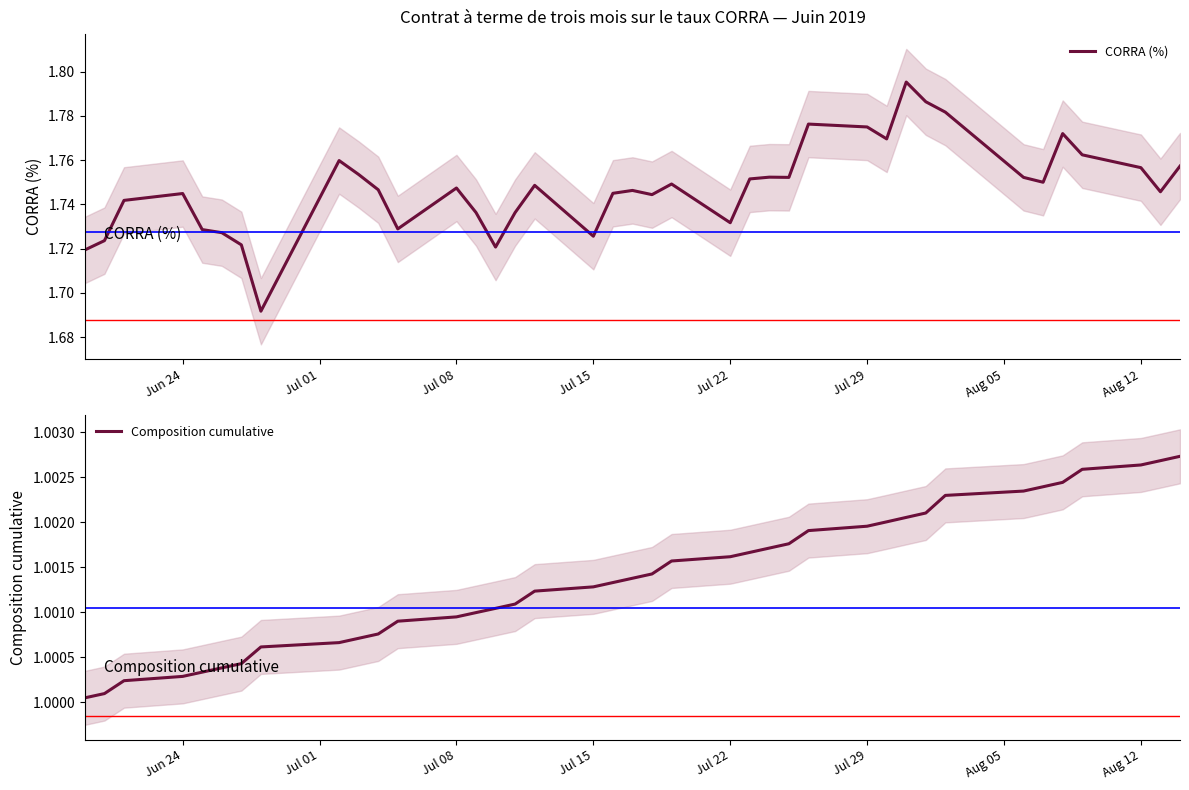

Does the chart display data point markers on the line(s)?

No